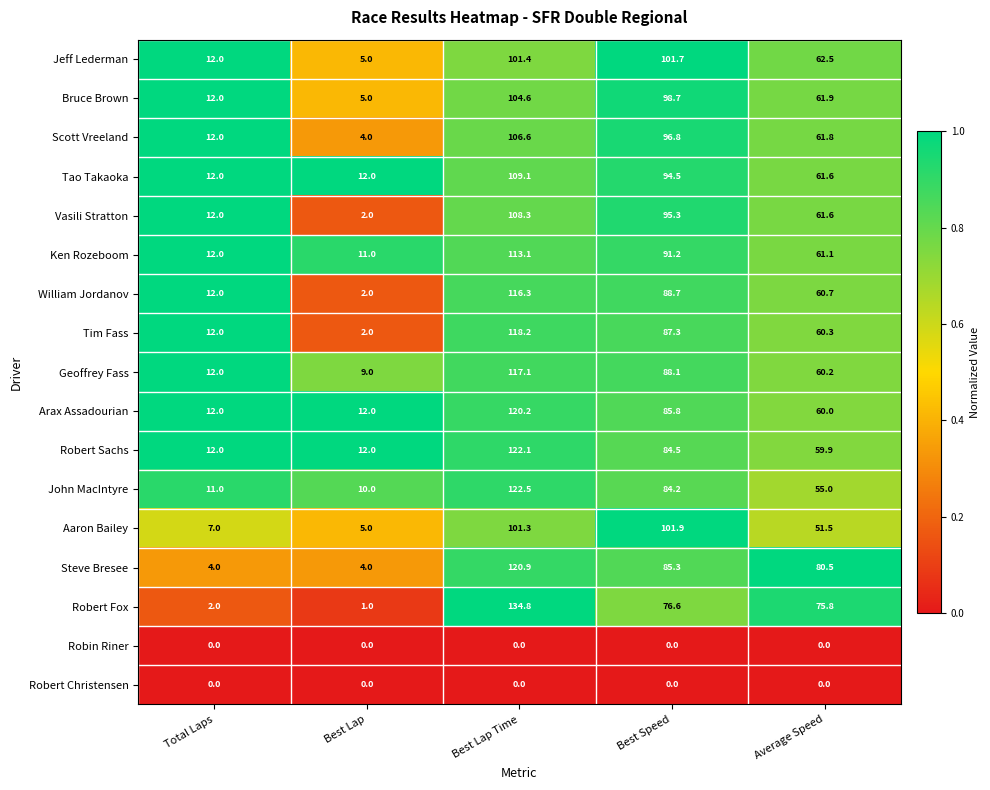

Is the value of Arax Assadourian at Average Speed greater than the value of Robert Sachs at Average Speed?

Yes